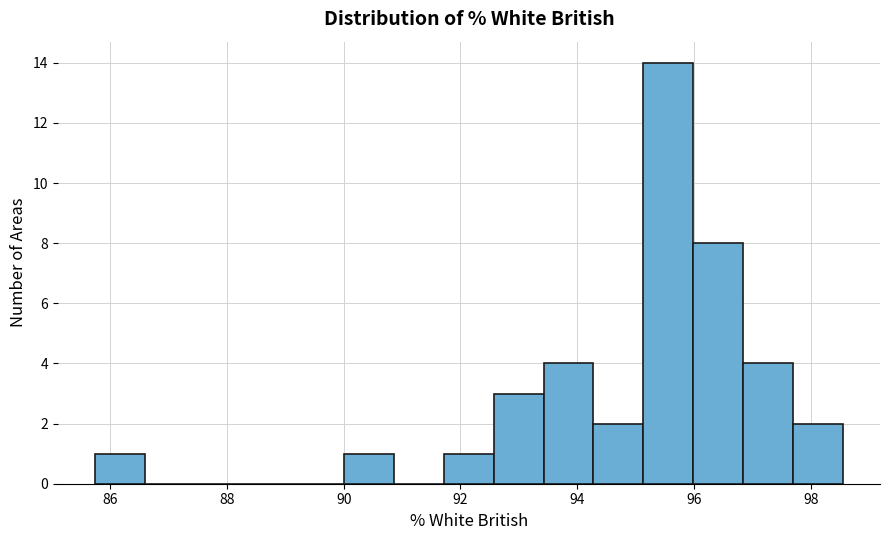

Which range on the x-axis has the tallest bar?

95.2 to 96.0